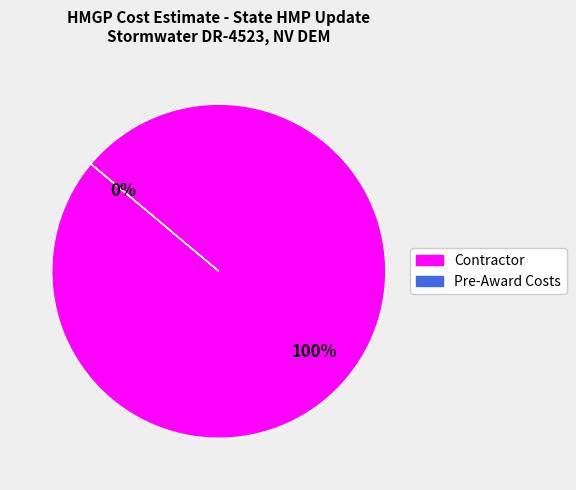

Is there any slice that represents more than half of the pie?

Yes